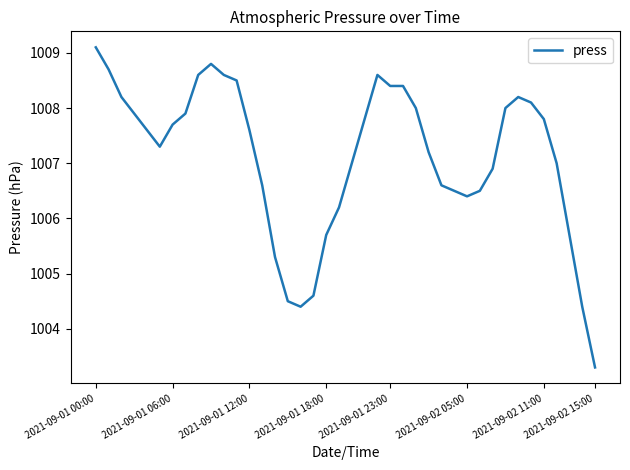

What is the average value?

1007.1